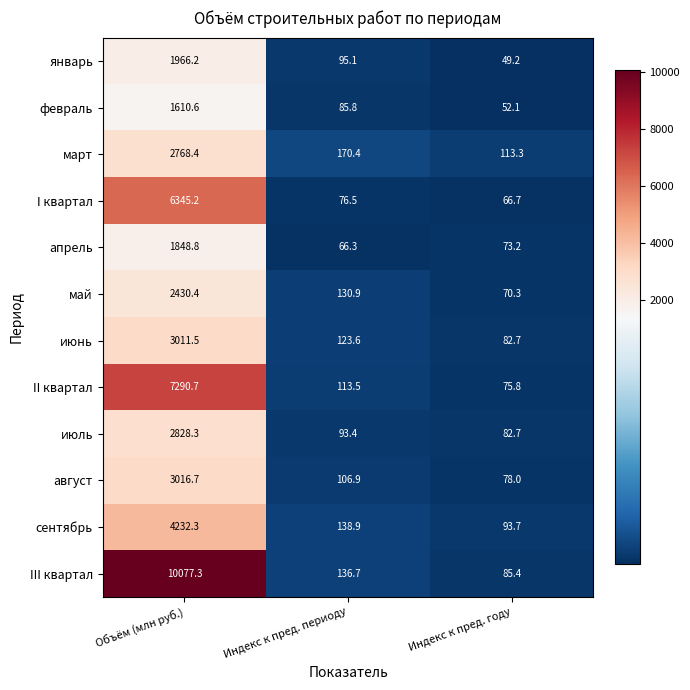

The сентябрь series shows 138.9 at Индекс к пред. периоду. True or false?

True